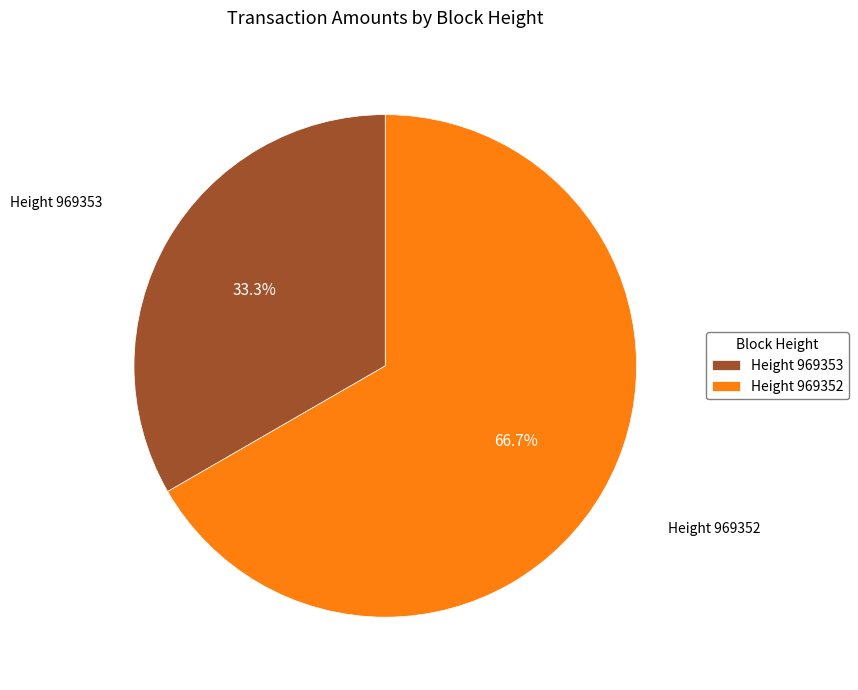

Is there any slice that represents more than half of the pie?

Yes